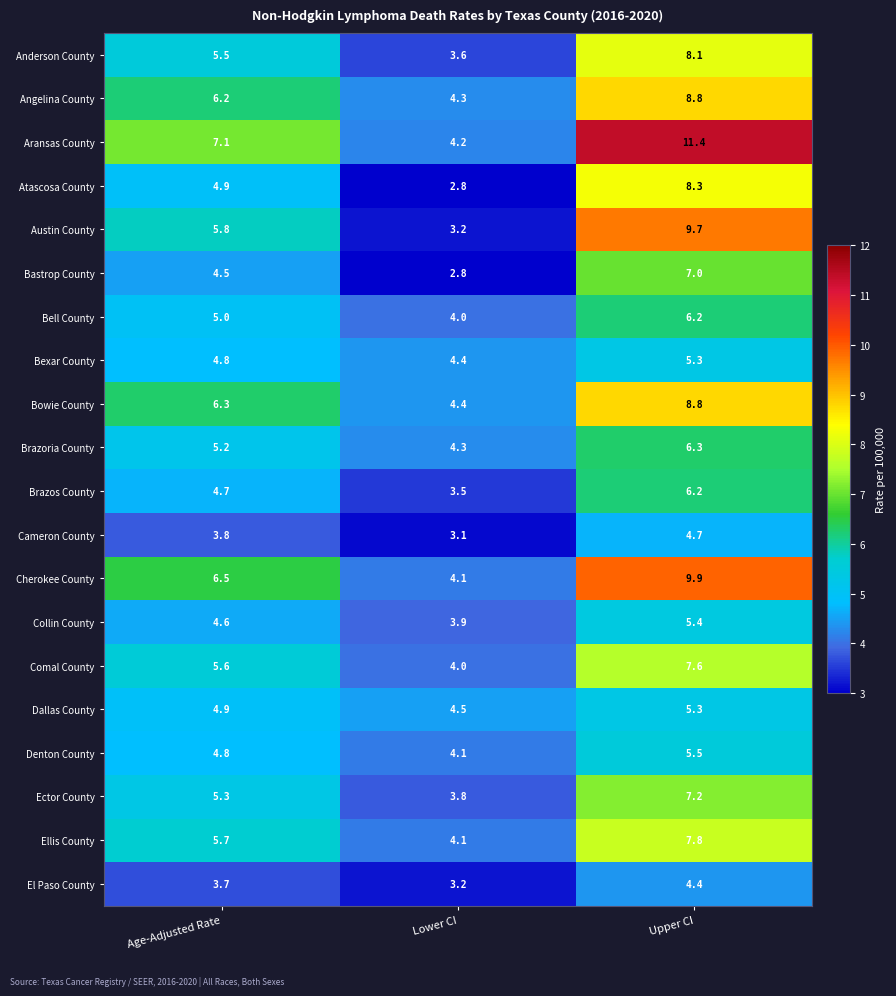

What is the lowest value of the Cherokee County series?

4.1